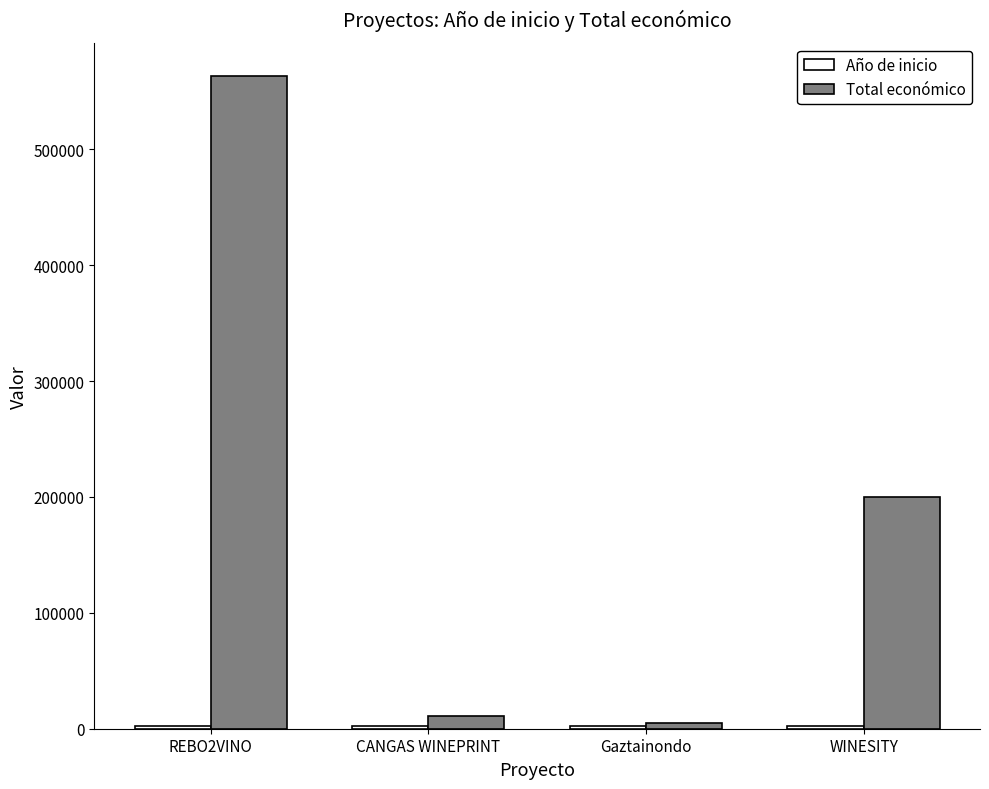

Which series changed the most between REBO2VINO and WINESITY?

Total económico